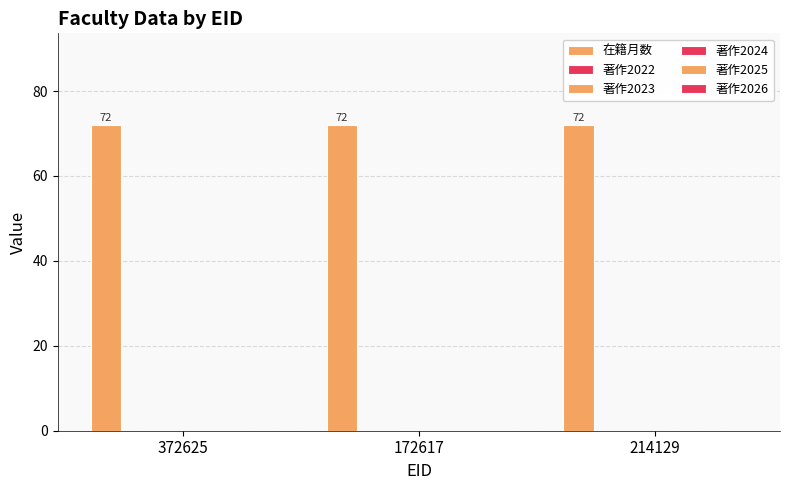

Reading left to right, transcribe all the data shown in this chart.

在籍月数: 72	72	72
著作2022: 0	0	0
著作2023: 0	0	0
著作2024: 0	0	0
著作2025: 0	0	0
著作2026: 0	0	0